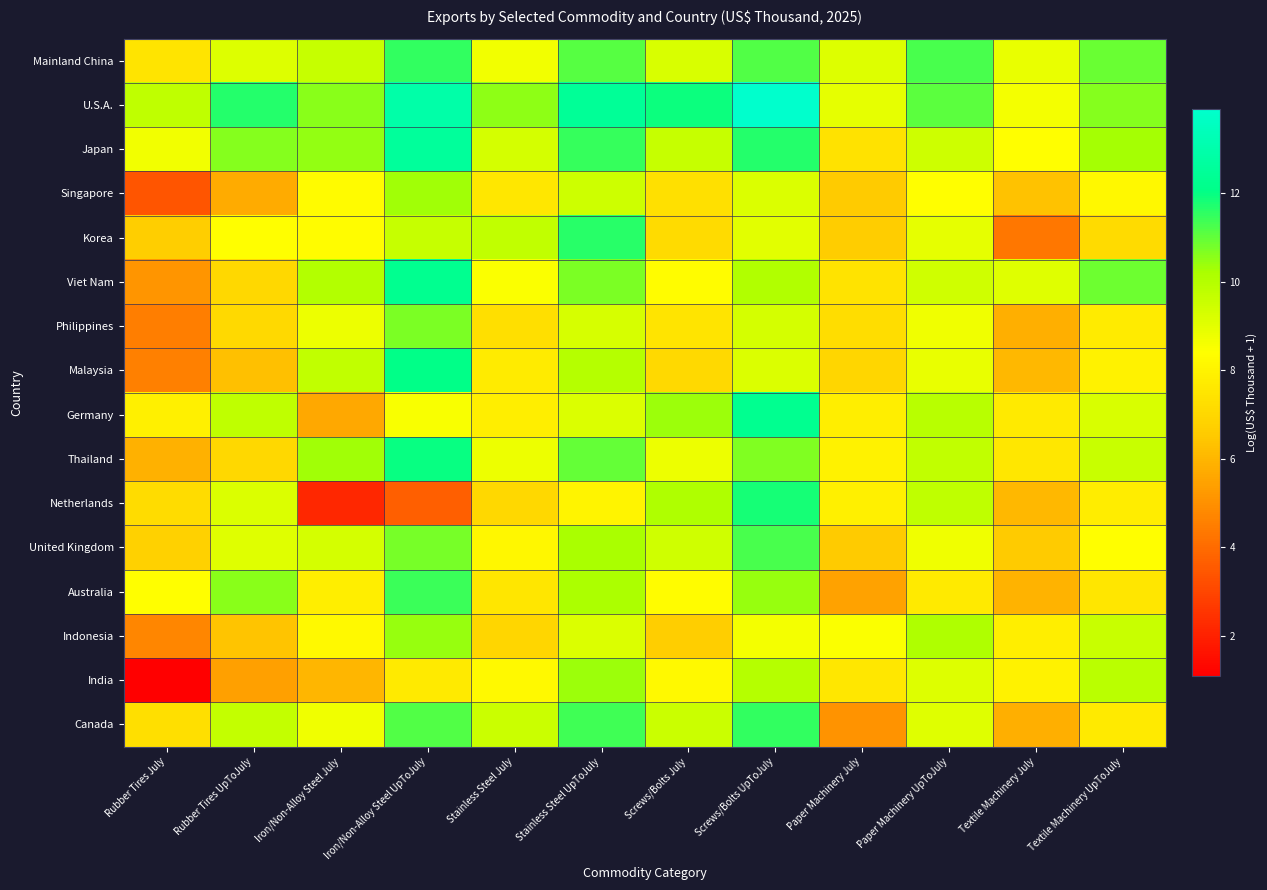

Reading left to right, list all the values displayed in this chart.

Mainland China: Rubber Tires July=7.5	Rubber Tires UpToJuly=9.1	Iron/Non-Alloy Steel July=9.6	Iron/Non-Alloy Steel UpToJuly=11.5	Stainless Steel July=8.7	Stainless Steel UpToJuly=11.1	Screws/Bolts July=9.2	Screws/Bolts UpToJuly=11.2	Paper Machinery July=9.1	Paper Machinery UpToJuly=11.3	Textile Machinery July=8.9	Textile Machinery UpToJuly=10.9
U.S.A.: Rubber Tires July=9.8	Rubber Tires UpToJuly=11.7	Iron/Non-Alloy Steel July=10.6	Iron/Non-Alloy Steel UpToJuly=12.9	Stainless Steel July=10.5	Stainless Steel UpToJuly=12.5	Screws/Bolts July=11.9	Screws/Bolts UpToJuly=13.9	Paper Machinery July=8.9	Paper Machinery UpToJuly=11.1	Textile Machinery July=8.6	Textile Machinery UpToJuly=10.6
Japan: Rubber Tires July=8.7	Rubber Tires UpToJuly=10.6	Iron/Non-Alloy Steel July=10.5	Iron/Non-Alloy Steel UpToJuly=12.6	Stainless Steel July=9.3	Stainless Steel UpToJuly=11.5	Screws/Bolts July=9.6	Screws/Bolts UpToJuly=11.7	Paper Machinery July=7.4	Paper Machinery UpToJuly=9.5	Textile Machinery July=8.4	Textile Machinery UpToJuly=10.3
Singapore: Rubber Tires July=3.4	Rubber Tires UpToJuly=5.7	Iron/Non-Alloy Steel July=8.3	Iron/Non-Alloy Steel UpToJuly=10.3	Stainless Steel July=7.6	Stainless Steel UpToJuly=9.5	Screws/Bolts July=7.3	Screws/Bolts UpToJuly=9.2	Paper Machinery July=6.6	Paper Machinery UpToJuly=8.4	Textile Machinery July=6.3	Textile Machinery UpToJuly=8.2
Korea: Rubber Tires July=6.7	Rubber Tires UpToJuly=8.4	Iron/Non-Alloy Steel July=8.3	Iron/Non-Alloy Steel UpToJuly=9.6	Stainless Steel July=9.7	Stainless Steel UpToJuly=11.6	Screws/Bolts July=7.1	Screws/Bolts UpToJuly=9.0	Paper Machinery July=6.6	Paper Machinery UpToJuly=8.9	Textile Machinery July=4.3	Textile Machinery UpToJuly=7.1
Viet Nam: Rubber Tires July=5.1	Rubber Tires UpToJuly=7.0	Iron/Non-Alloy Steel July=10.0	Iron/Non-Alloy Steel UpToJuly=12.3	Stainless Steel July=8.5	Stainless Steel UpToJuly=10.7	Screws/Bolts July=8.3	Screws/Bolts UpToJuly=10.1	Paper Machinery July=7.4	Paper Machinery UpToJuly=9.4	Textile Machinery July=9.1	Textile Machinery UpToJuly=10.9
Philippines: Rubber Tires July=4.5	Rubber Tires UpToJuly=7.1	Iron/Non-Alloy Steel July=8.8	Iron/Non-Alloy Steel UpToJuly=10.7	Stainless Steel July=7.3	Stainless Steel UpToJuly=9.3	Screws/Bolts July=7.5	Screws/Bolts UpToJuly=9.3	Paper Machinery July=7.2	Paper Machinery UpToJuly=8.7	Textile Machinery July=5.8	Textile Machinery UpToJuly=7.7
Malaysia: Rubber Tires July=4.6	Rubber Tires UpToJuly=6.3	Iron/Non-Alloy Steel July=9.7	Iron/Non-Alloy Steel UpToJuly=12.1	Stainless Steel July=7.7	Stainless Steel UpToJuly=10.0	Screws/Bolts July=7.1	Screws/Bolts UpToJuly=9.2	Paper Machinery July=7.0	Paper Machinery UpToJuly=8.9	Textile Machinery July=6.1	Textile Machinery UpToJuly=8.0
Germany: Rubber Tires July=7.9	Rubber Tires UpToJuly=9.8	Iron/Non-Alloy Steel July=5.6	Iron/Non-Alloy Steel UpToJuly=8.5	Stainless Steel July=7.8	Stainless Steel UpToJuly=9.2	Screws/Bolts July=10.4	Screws/Bolts UpToJuly=12.3	Paper Machinery July=7.8	Paper Machinery UpToJuly=9.9	Textile Machinery July=7.7	Textile Machinery UpToJuly=9.2
Thailand: Rubber Tires July=5.9	Rubber Tires UpToJuly=7.0	Iron/Non-Alloy Steel July=10.3	Iron/Non-Alloy Steel UpToJuly=12.0	Stainless Steel July=8.8	Stainless Steel UpToJuly=11.0	Screws/Bolts July=8.8	Screws/Bolts UpToJuly=10.7	Paper Machinery July=8.0	Paper Machinery UpToJuly=9.7	Textile Machinery July=7.6	Textile Machinery UpToJuly=9.6
Netherlands: Rubber Tires July=7.2	Rubber Tires UpToJuly=9.2	Iron/Non-Alloy Steel July=2.2	Iron/Non-Alloy Steel UpToJuly=3.7	Stainless Steel July=7.0	Stainless Steel UpToJuly=8.0	Screws/Bolts July=10.1	Screws/Bolts UpToJuly=11.8	Paper Machinery July=7.9	Paper Machinery UpToJuly=9.8	Textile Machinery July=6.1	Textile Machinery UpToJuly=7.8
United Kingdom: Rubber Tires July=6.8	Rubber Tires UpToJuly=9.1	Iron/Non-Alloy Steel July=9.3	Iron/Non-Alloy Steel UpToJuly=10.8	Stainless Steel July=8.1	Stainless Steel UpToJuly=10.2	Screws/Bolts July=9.4	Screws/Bolts UpToJuly=11.3	Paper Machinery July=6.6	Paper Machinery UpToJuly=8.7	Textile Machinery July=6.6	Textile Machinery UpToJuly=8.4
Australia: Rubber Tires July=8.4	Rubber Tires UpToJuly=10.6	Iron/Non-Alloy Steel July=7.8	Iron/Non-Alloy Steel UpToJuly=11.4	Stainless Steel July=7.5	Stainless Steel UpToJuly=10.2	Screws/Bolts July=8.3	Screws/Bolts UpToJuly=10.4	Paper Machinery July=5.5	Paper Machinery UpToJuly=7.7	Textile Machinery July=5.9	Textile Machinery UpToJuly=7.5
Indonesia: Rubber Tires July=4.7	Rubber Tires UpToJuly=6.4	Iron/Non-Alloy Steel July=8.2	Iron/Non-Alloy Steel UpToJuly=10.4	Stainless Steel July=7.0	Stainless Steel UpToJuly=9.2	Screws/Bolts July=6.7	Screws/Bolts UpToJuly=8.6	Paper Machinery July=8.5	Paper Machinery UpToJuly=10.1	Textile Machinery July=7.8	Textile Machinery UpToJuly=9.6
India: Rubber Tires July=1.1	Rubber Tires UpToJuly=5.4	Iron/Non-Alloy Steel July=6.0	Iron/Non-Alloy Steel UpToJuly=7.7	Stainless Steel July=8.2	Stainless Steel UpToJuly=10.4	Screws/Bolts July=8.2	Screws/Bolts UpToJuly=10.0	Paper Machinery July=7.6	Paper Machinery UpToJuly=9.1	Textile Machinery July=8.0	Textile Machinery UpToJuly=9.9
Canada: Rubber Tires July=7.3	Rubber Tires UpToJuly=9.7	Iron/Non-Alloy Steel July=8.7	Iron/Non-Alloy Steel UpToJuly=11.2	Stainless Steel July=9.5	Stainless Steel UpToJuly=11.4	Screws/Bolts July=9.5	Screws/Bolts UpToJuly=11.5	Paper Machinery July=5.1	Paper Machinery UpToJuly=9.1	Textile Machinery July=5.8	Textile Machinery UpToJuly=7.7